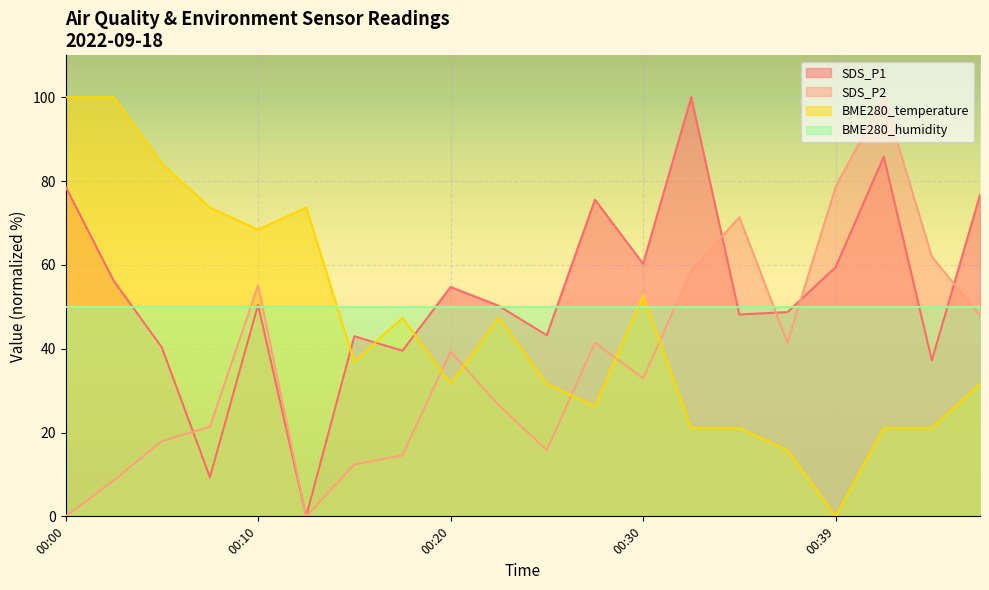

At which label does BME280_temperature reach its minimum?

00:39